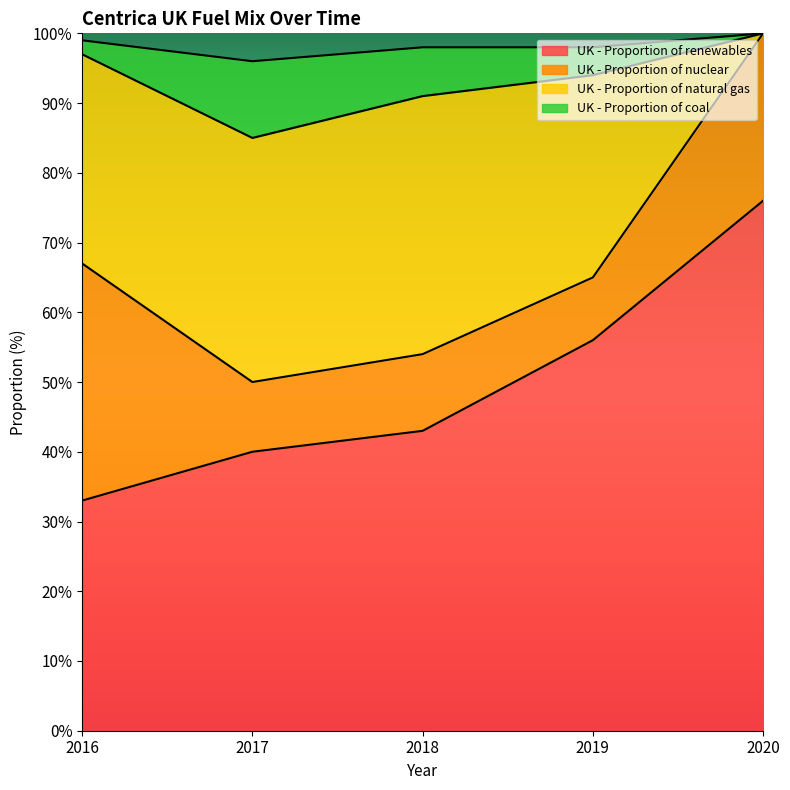

At which category is the sum across all series the highest?

2020